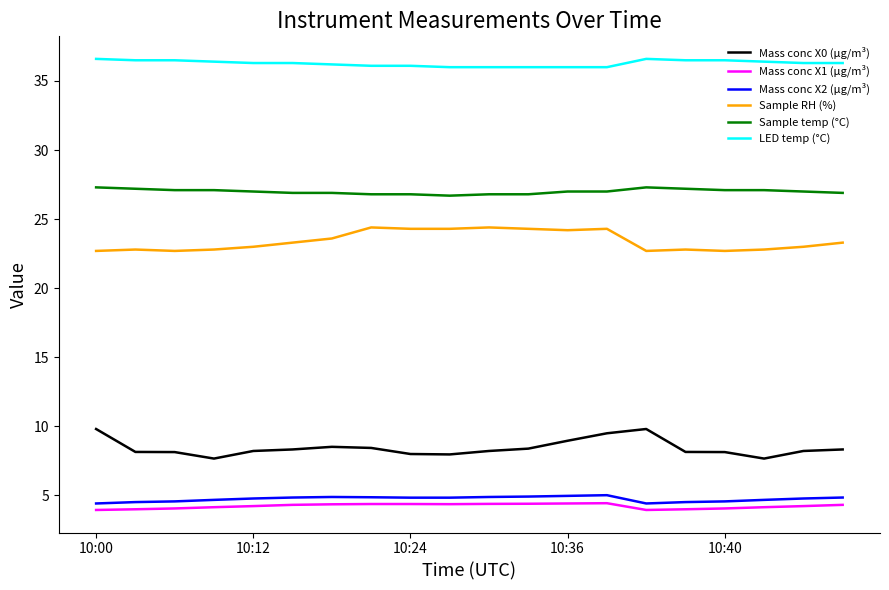

True or false: Mass conc X1 (μg/m³) and Mass conc X0 (μg/m³) intersect in this chart.

False